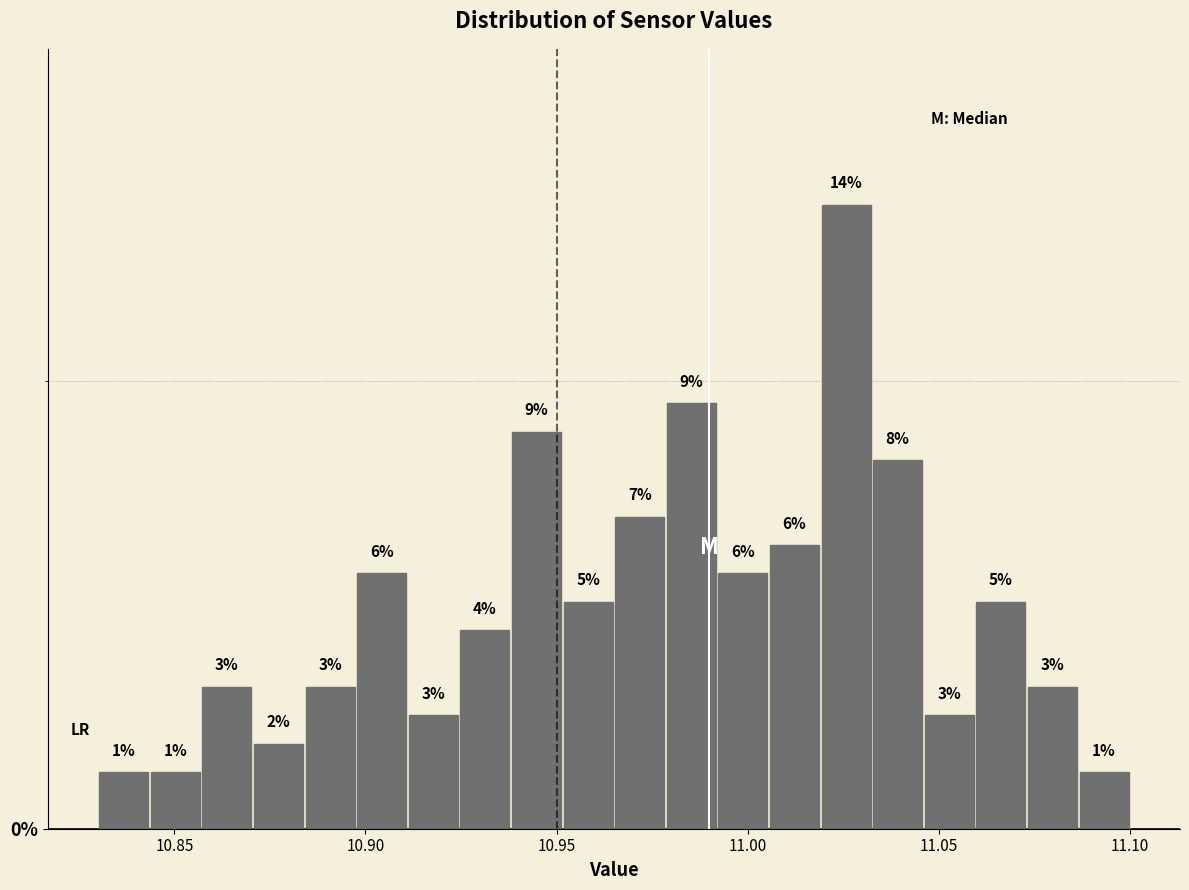

Read against the x-axis, roughly where is the centre of the tallest bar?

11.025